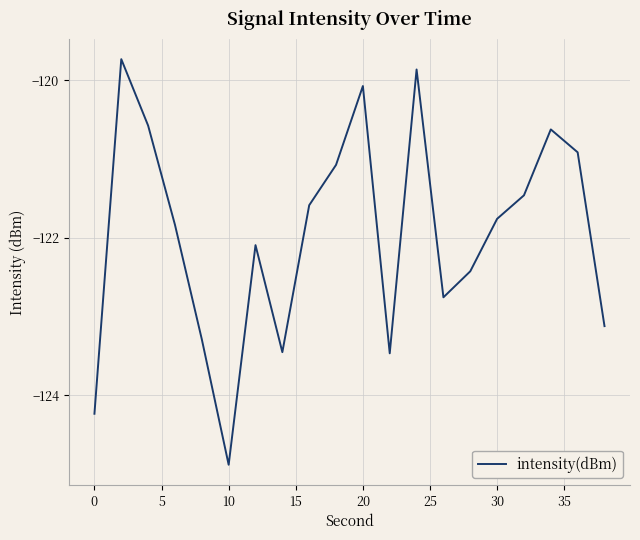

What is the difference between the maximum and minimum values?

5.2